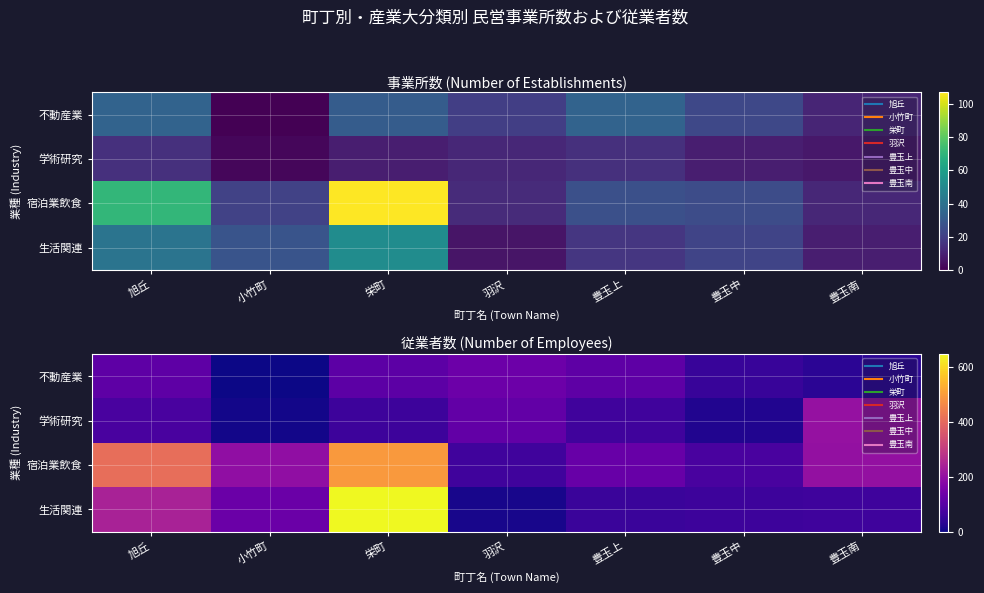

Is the value of 学術研究 at 小竹町 greater than the value of 生活関連 at 羽沢?

No